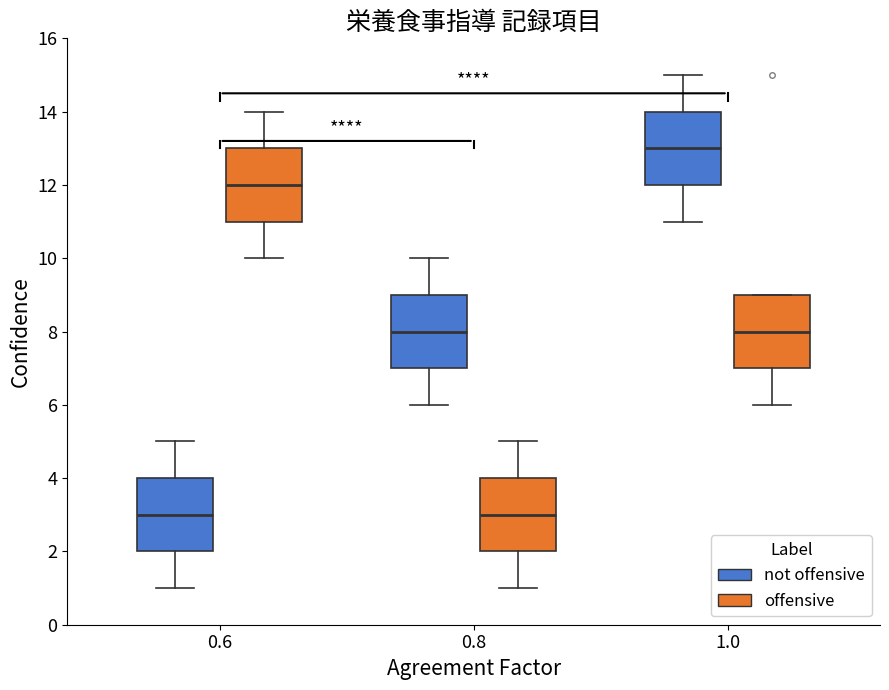

Reading left to right, transcribe this box plot: for each box, give where its median line is, the range the box spans, and where its two whiskers end, as read against the y-axis. The values are not printed on the chart, so give them approximately, as read against the axis.

0.6 (not offensive): median 3, box 2 to 4, whiskers 1 to 5
0.6 (offensive): median 12, box 11 to 13, whiskers 10 to 14
0.8 (not offensive): median 8, box 7 to 9, whiskers 6 to 10
0.8 (offensive): median 3, box 2 to 4, whiskers 1 to 5
1.0 (not offensive): median 13, box 12 to 14, whiskers 11 to 15
1.0 (offensive): median 8, box 7 to 9, whiskers 6 to 9